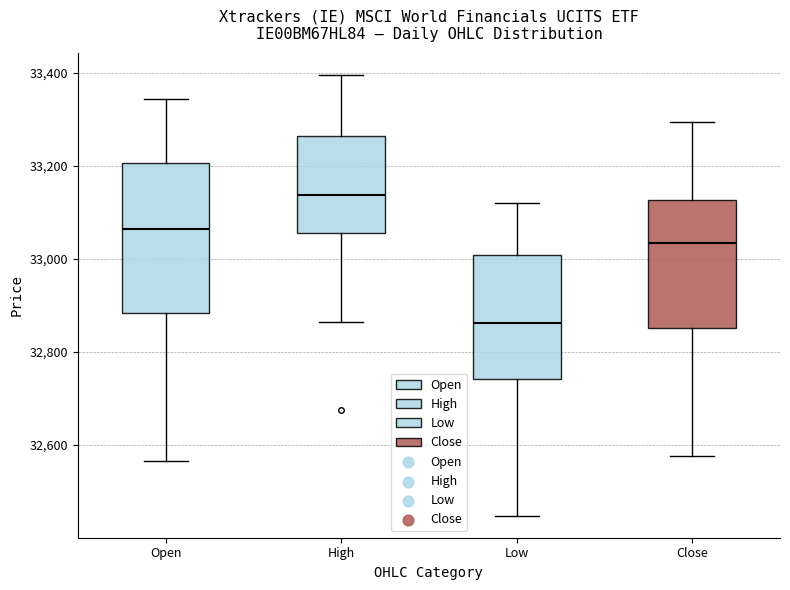

Reading left to right, read every box against the y-axis: the position of its median line, the range the box covers, and the ends of its whiskers. The values are not printed on the chart, so give them approximately, as read against the axis.

Open: median 33060, box 32880 to 33200, whiskers 32560 to 33340
High: median 33140, box 33060 to 33260, whiskers 32860 to 33400
Low: median 32860, box 32740 to 33000, whiskers 32440 to 33120
Close: median 33040, box 32860 to 33120, whiskers 32580 to 33300